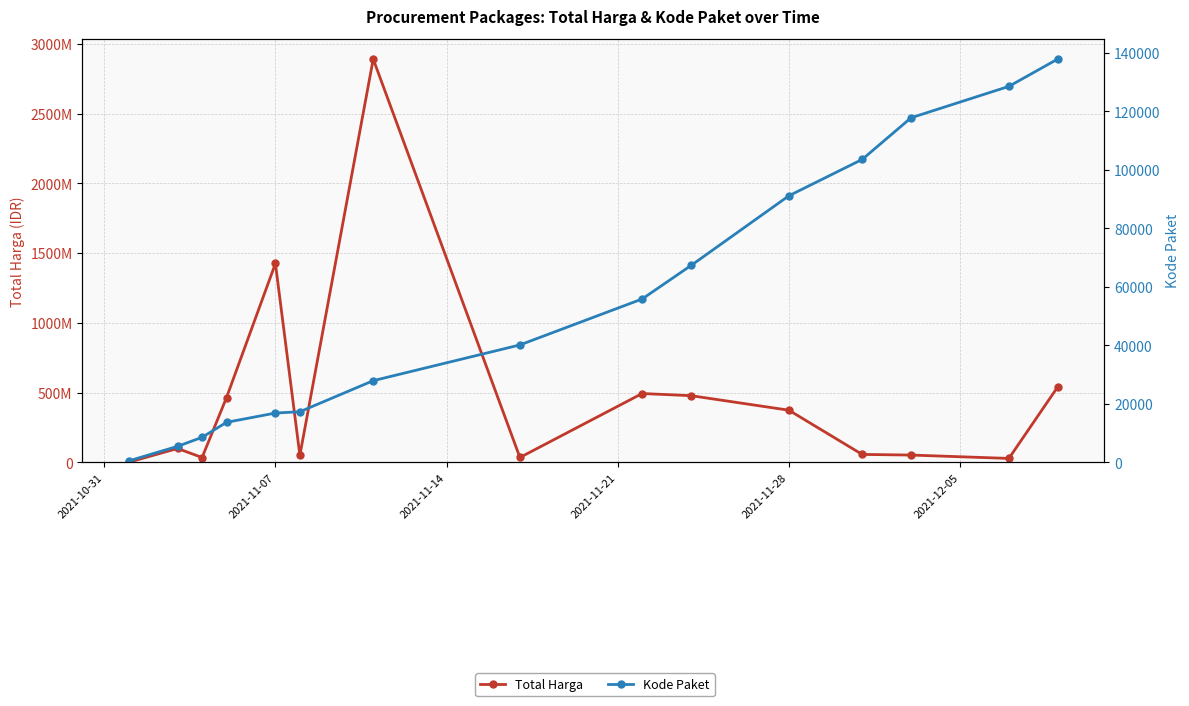

List the series in order of their overall mean, lowest first.

Kode Paket, Total Harga